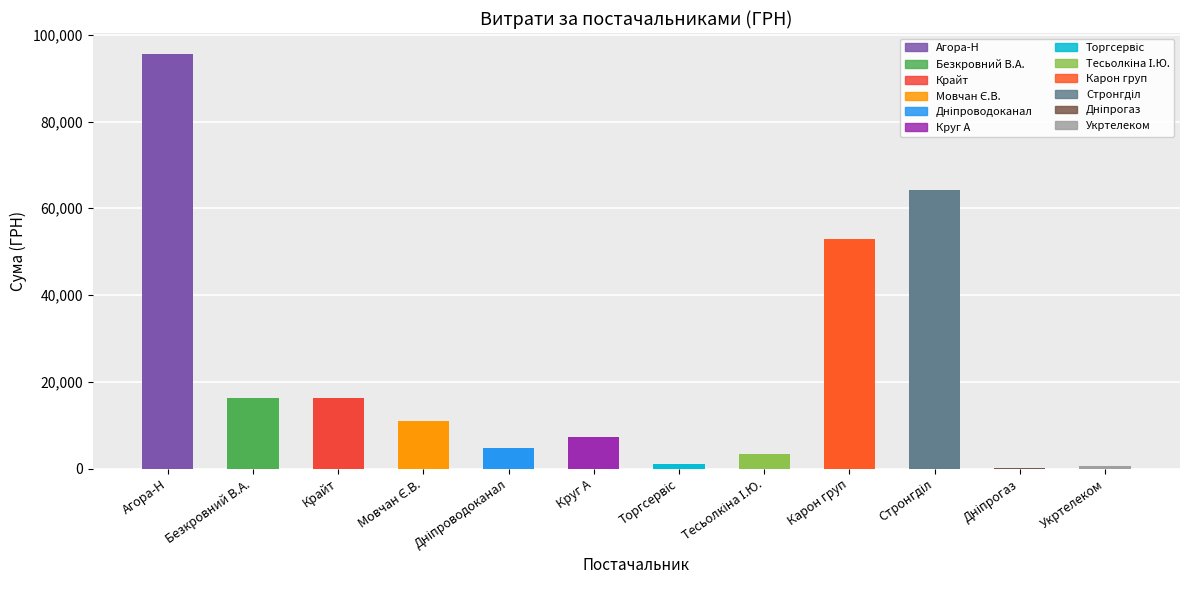

What is the approximate value at Мовчан Є.В.?

10854.2